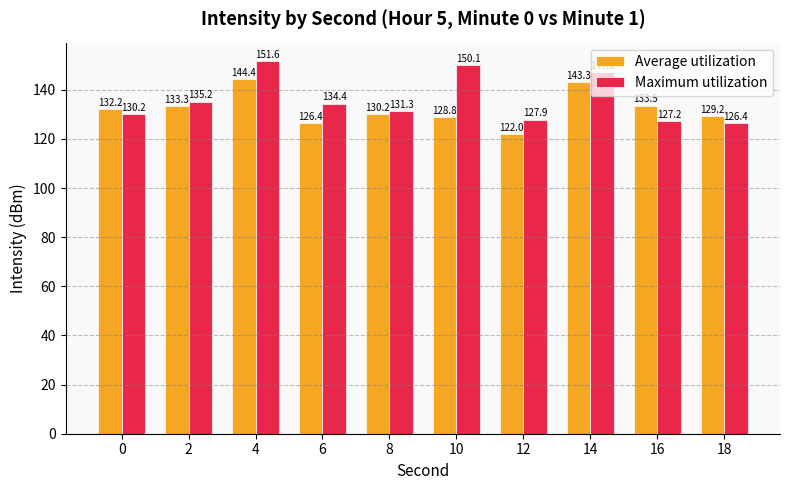

Where is Average utilization nearest to the value 133?

2